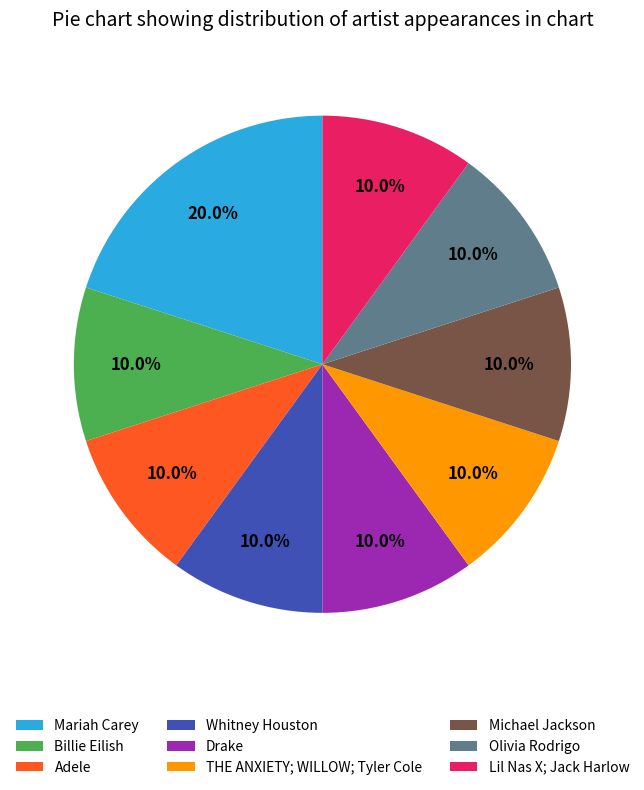

Do Michael Jackson and Olivia Rodrigo together represent more than half of the pie?

No